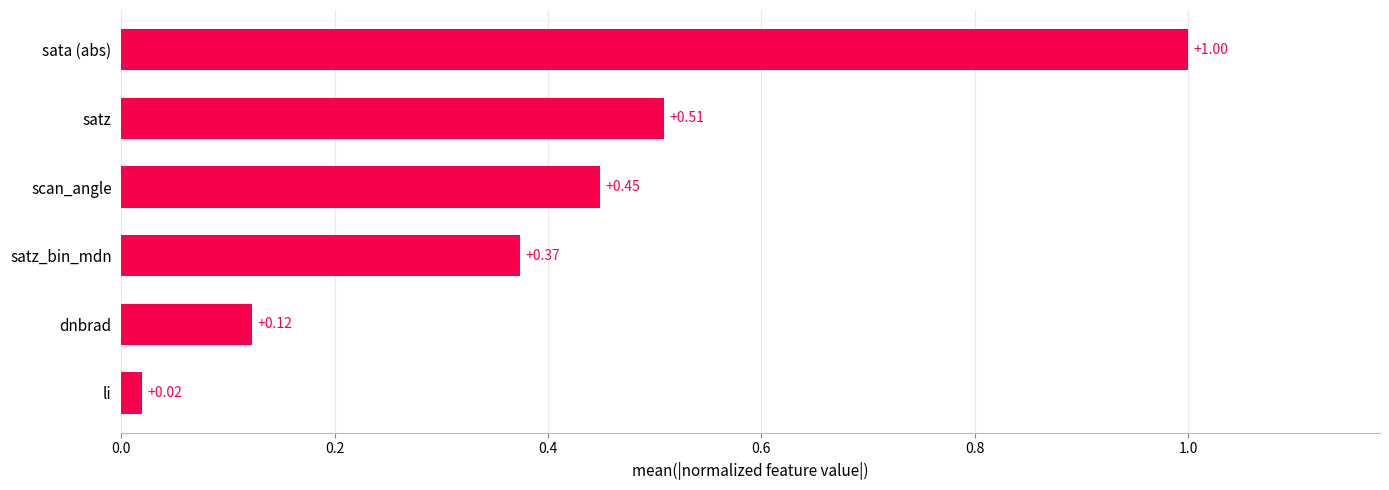

What is the change in value from dnbrad to sata (abs)?

+0.9